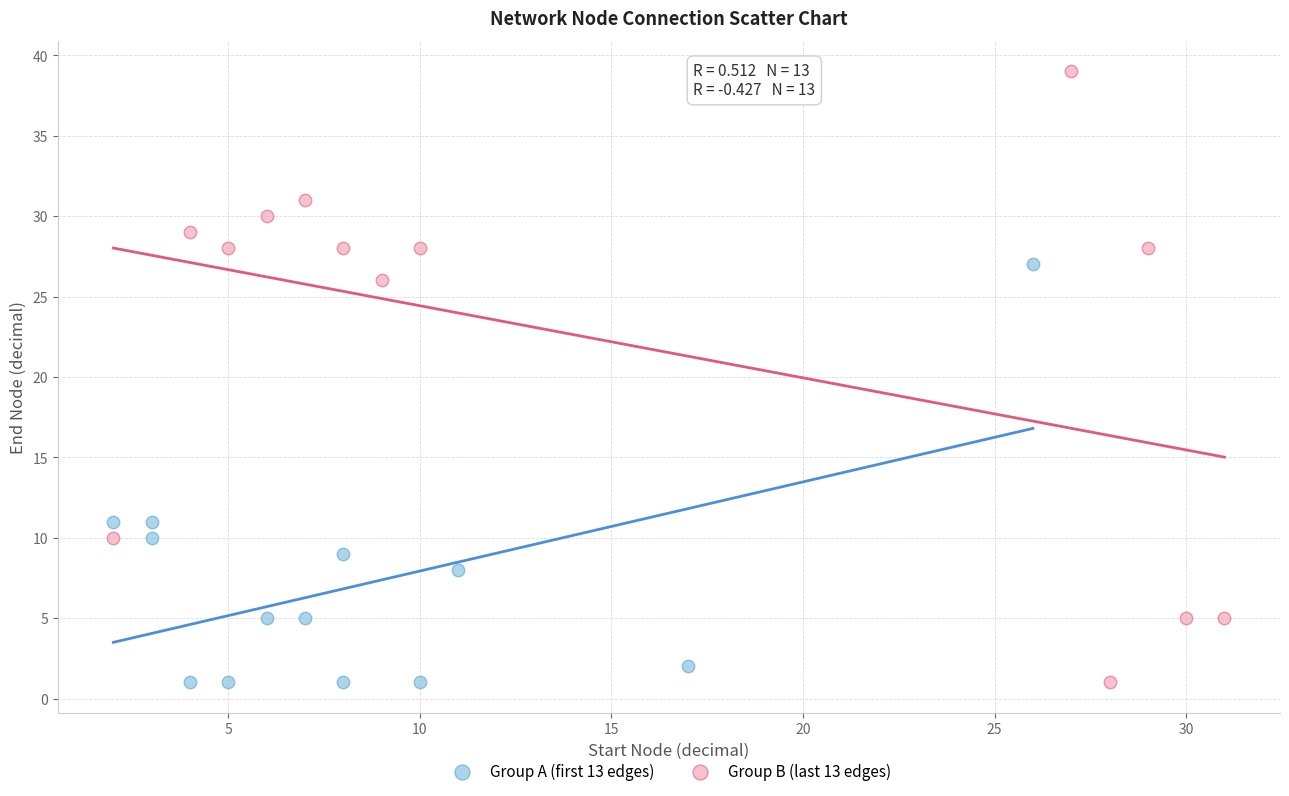

Which series has the widest spread of Y values?

Group B (last 13 edges)